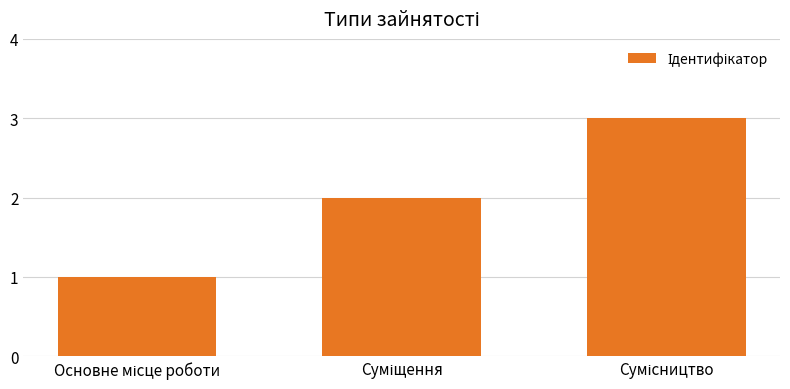

What is the sum of all values?

6